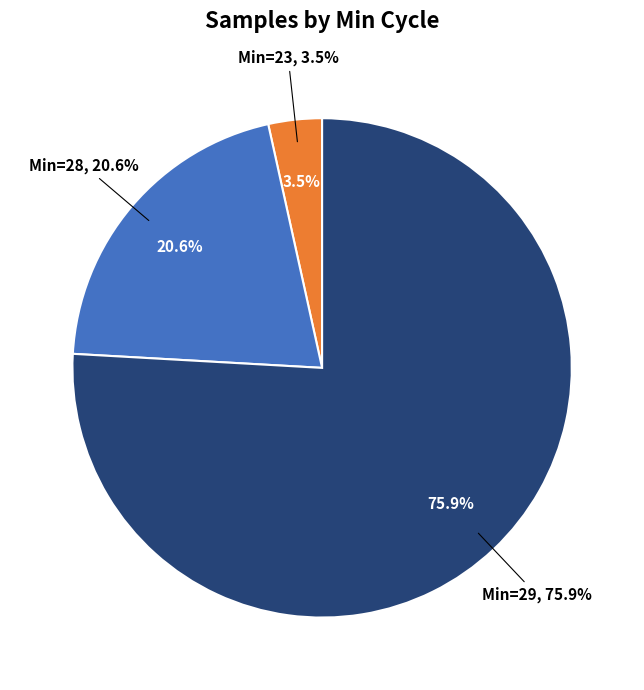

Is it true that 29 is 16% of the pie?

False